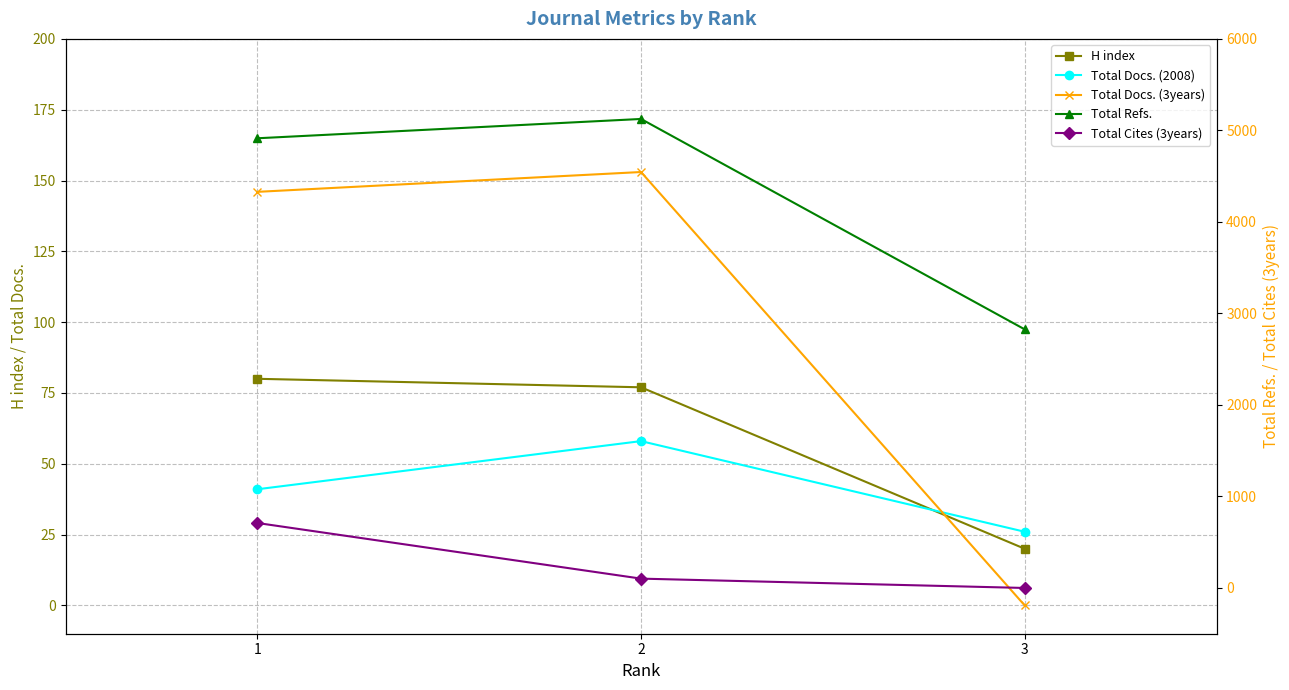

What is the difference between the maximum and minimum values in the H index series?

60